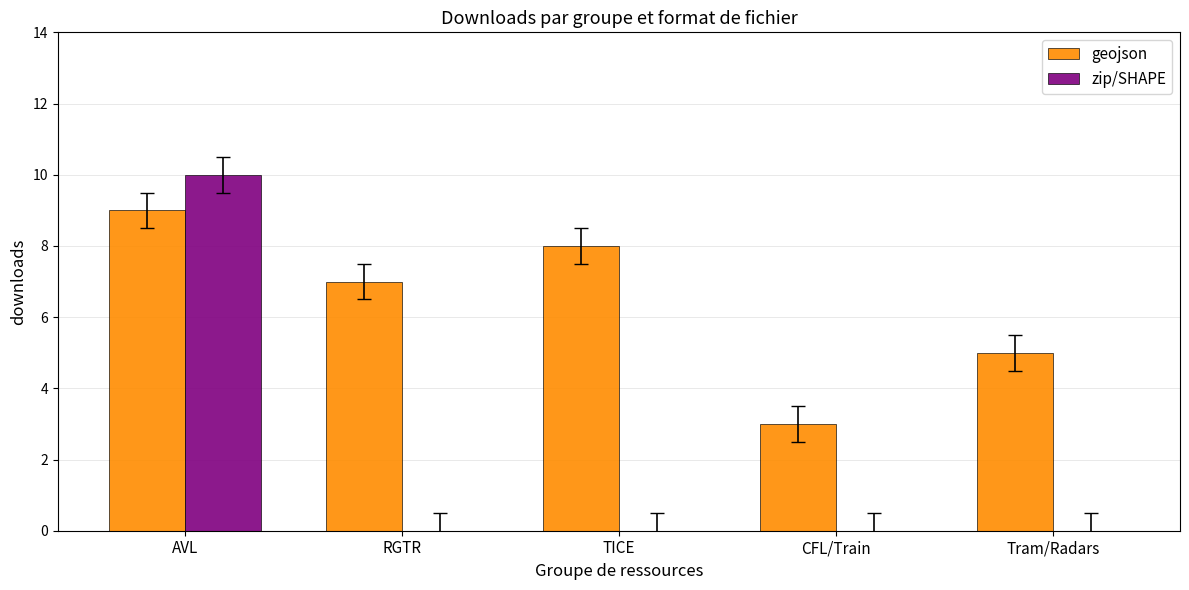

Which series has the widest spread of values?

zip/SHAPE